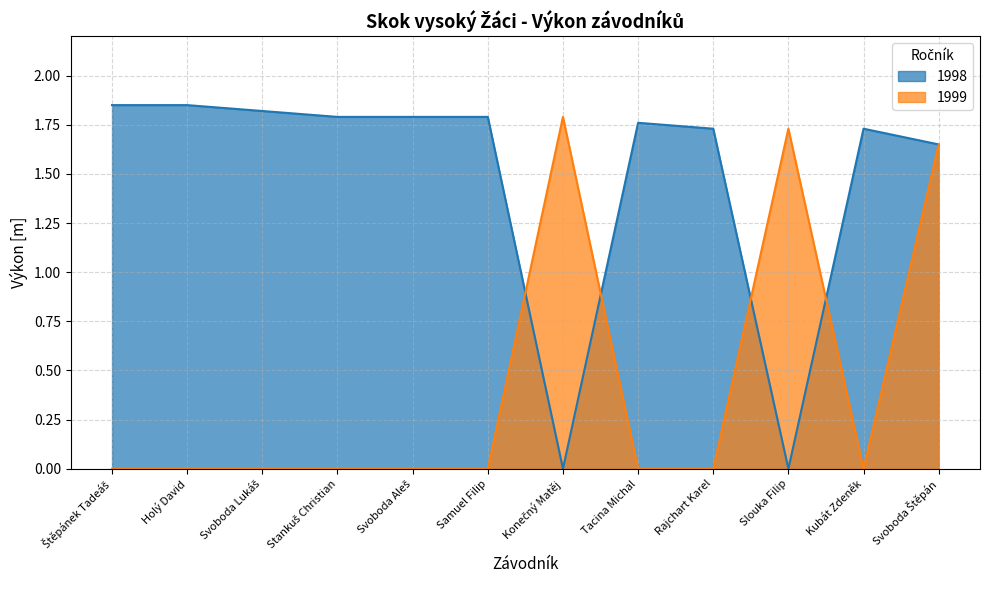

Which label corresponds to the largest value in the chart?

Štěpánek Tadeáš